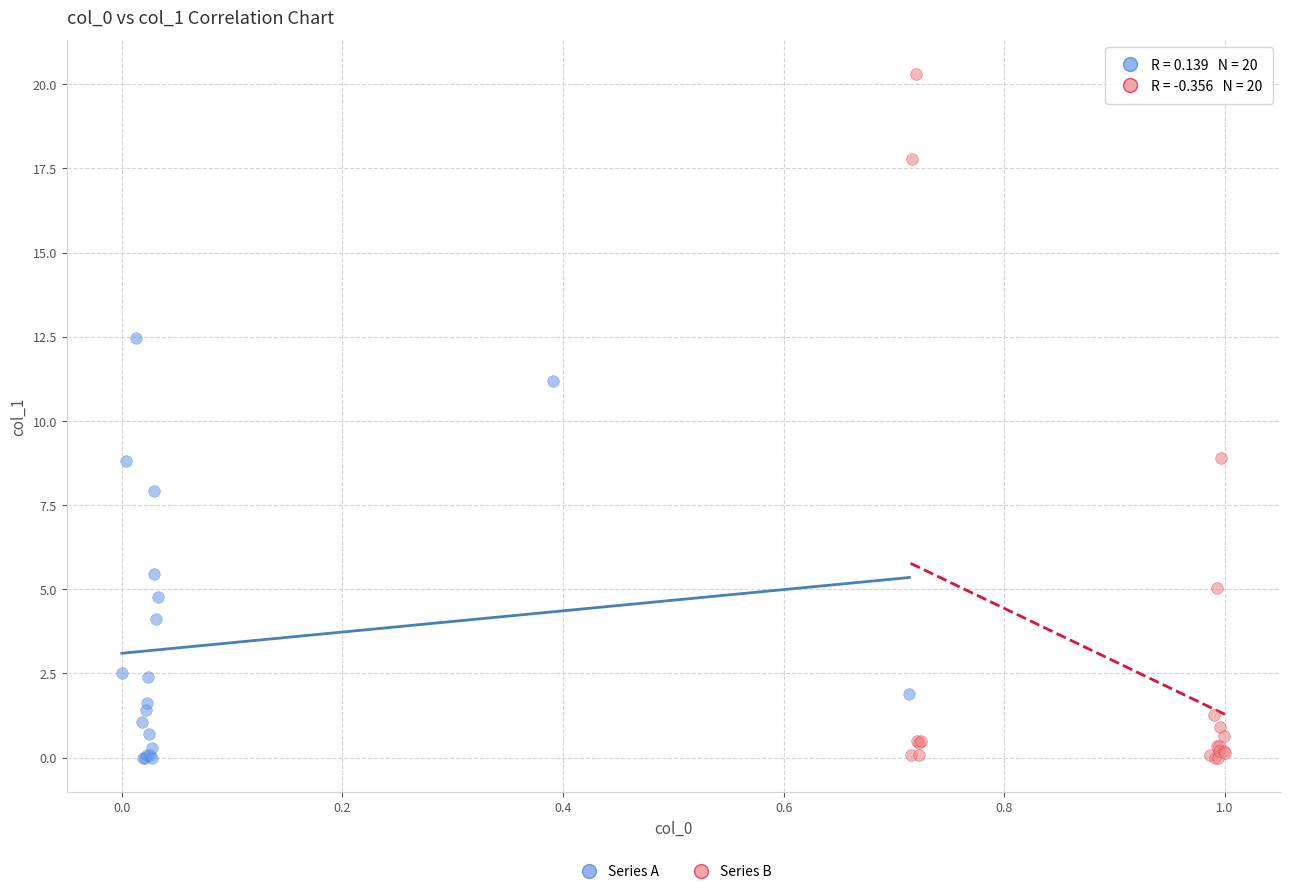

Which series contains the highest Y value?

Series B